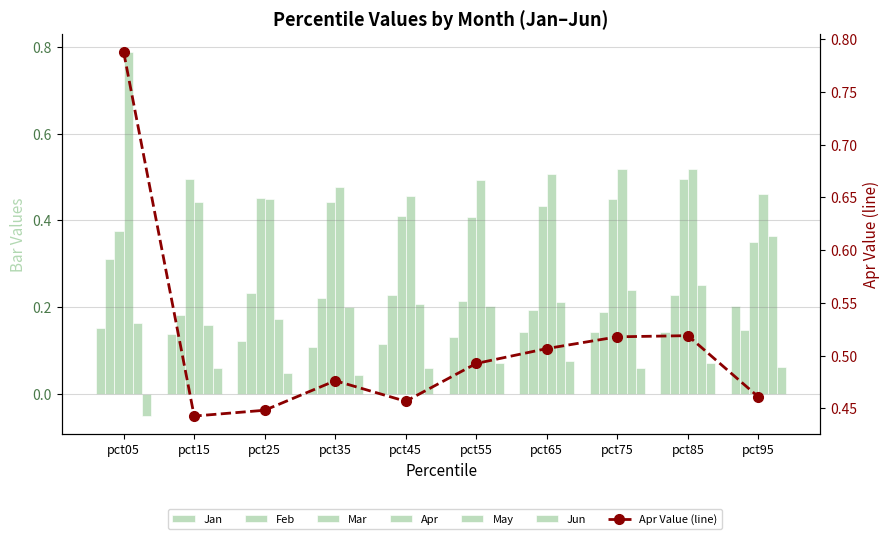

Which label corresponds to the smallest value in the chart?

pct05